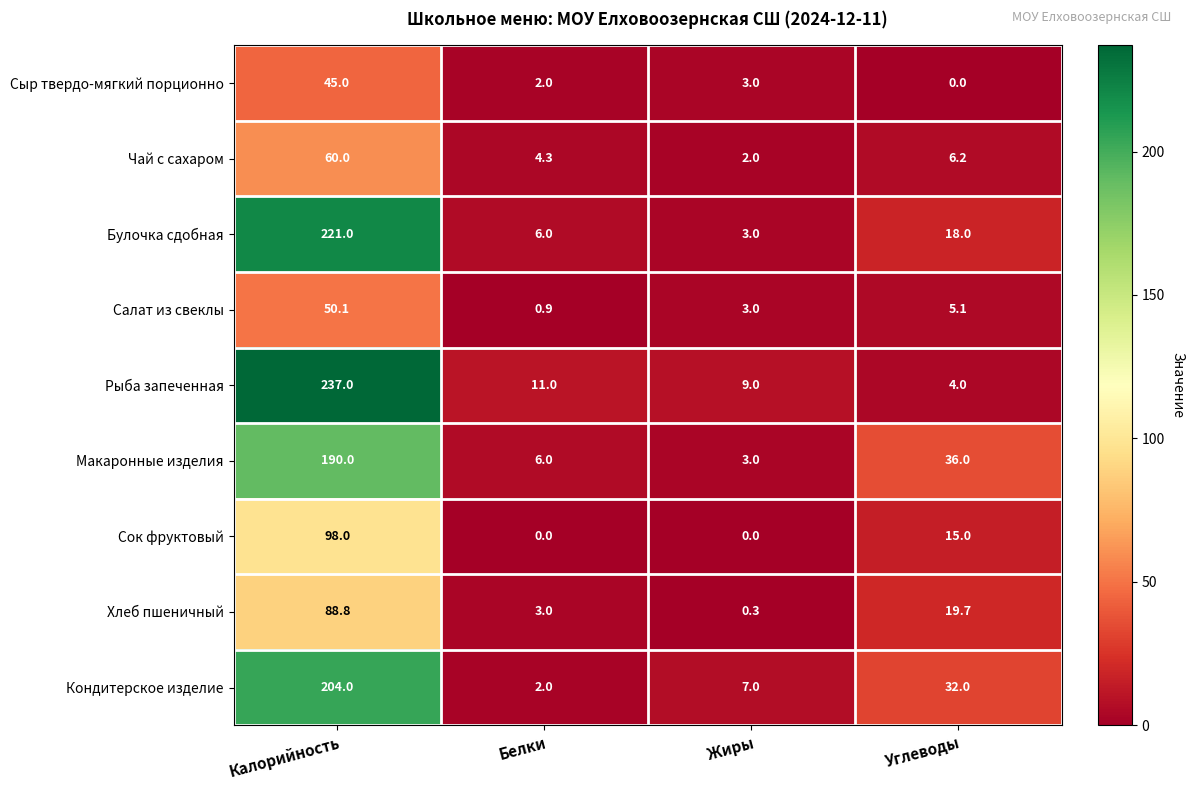

Which category has the highest value across all series?

Калорийность